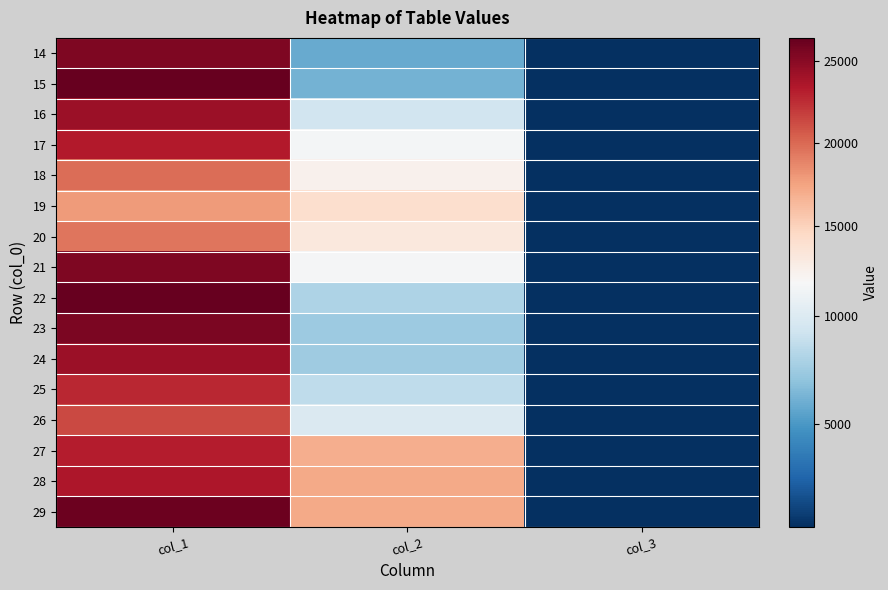

Between col_2 and col_3, which is larger?

col_2